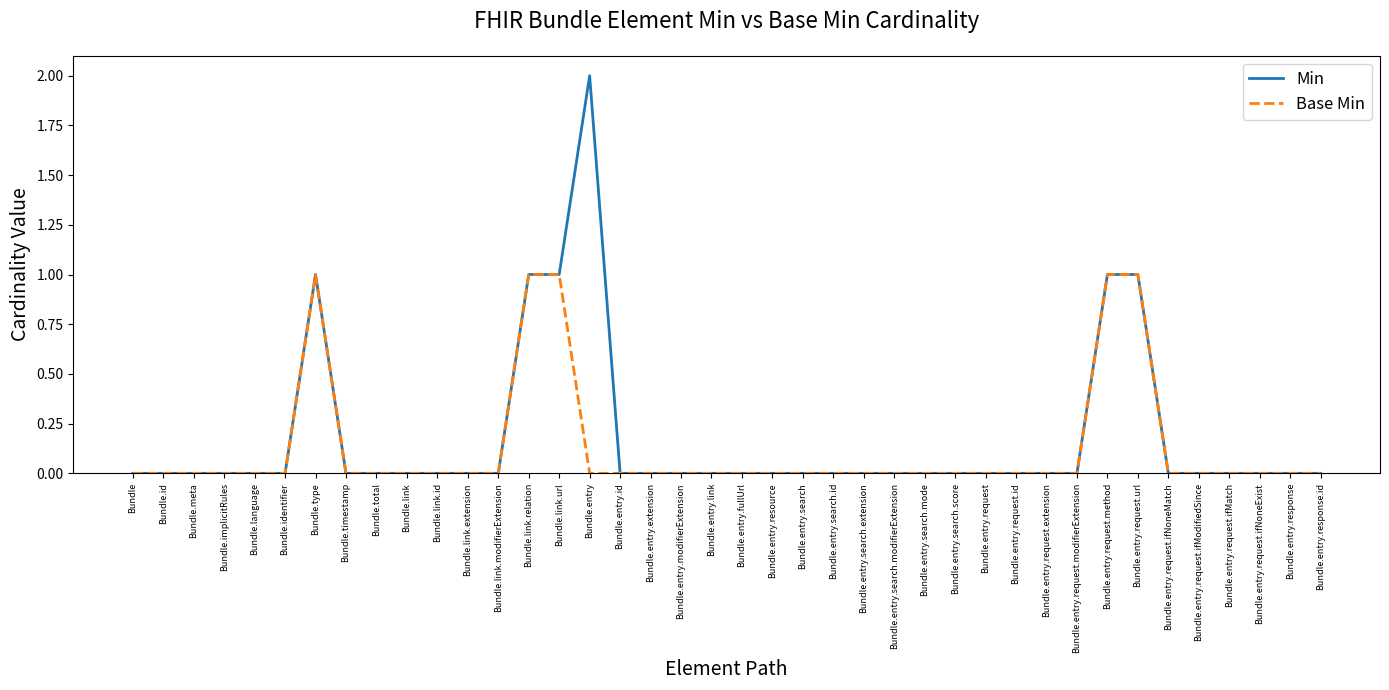

What value does the Min series have at Bundle.entry.request.url?

1